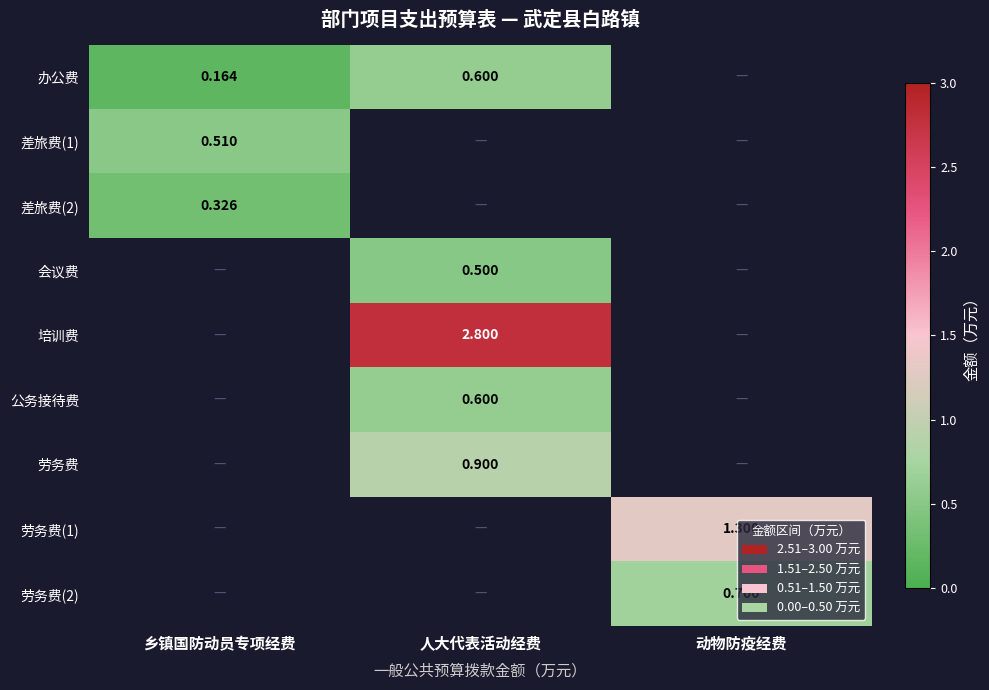

Is the value of 劳务费(1) at 动物防疫经费 greater than the value of 办公费 at 乡镇国防动员专项经费?

Yes